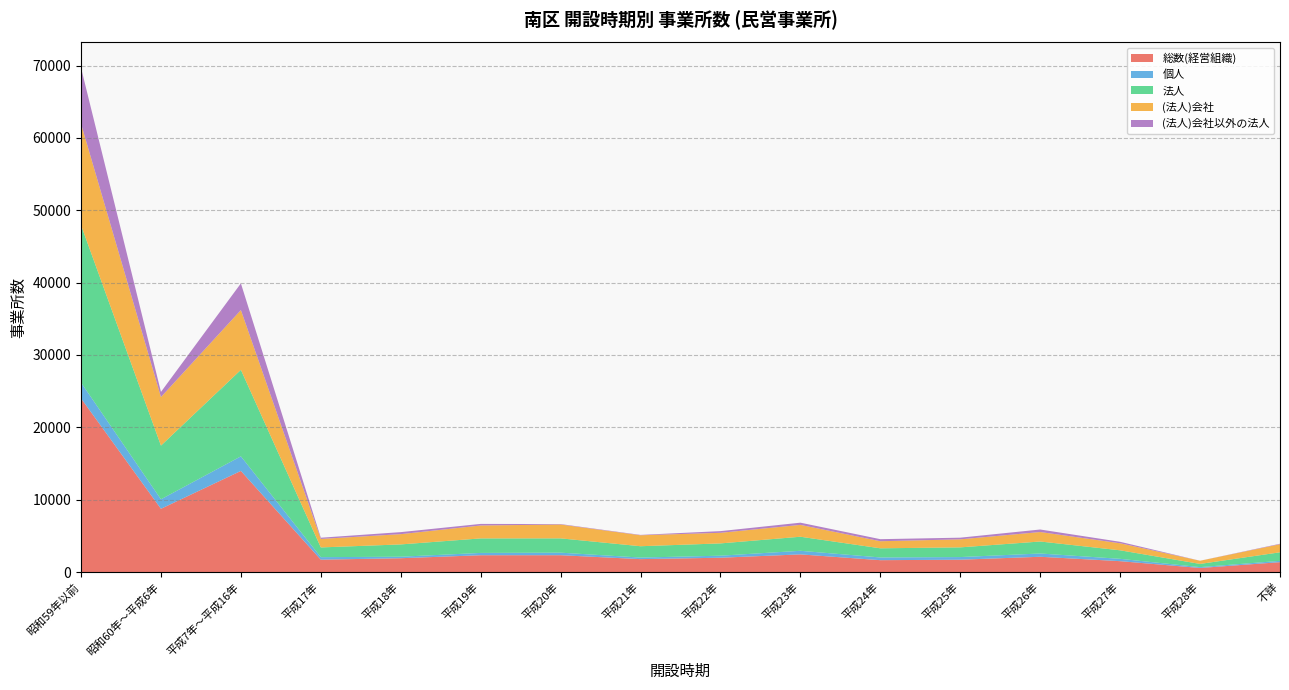

Reading left to right, list all the values displayed in this chart.

総数(経営組織): 24005	8742	13977	1710	1910	2324	2327	1784	1979	2440	1640	1705	2112	1503	561	1365
個人: 2185	1313	2017	348	209	319	351	218	281	497	377	365	451	324	119	182
法人: 21760	7421	11953	1343	1699	2005	1976	1566	1698	1943	1263	1340	1658	1176	442	1182
(法人)会社: 14017	6713	8263	1174	1419	1786	1914	1514	1465	1638	977	1110	1310	972	437	1114
(法人)会社以外の法人: 7743	708	3690	169	280	219	62	52	233	305	286	230	348	204	5	68